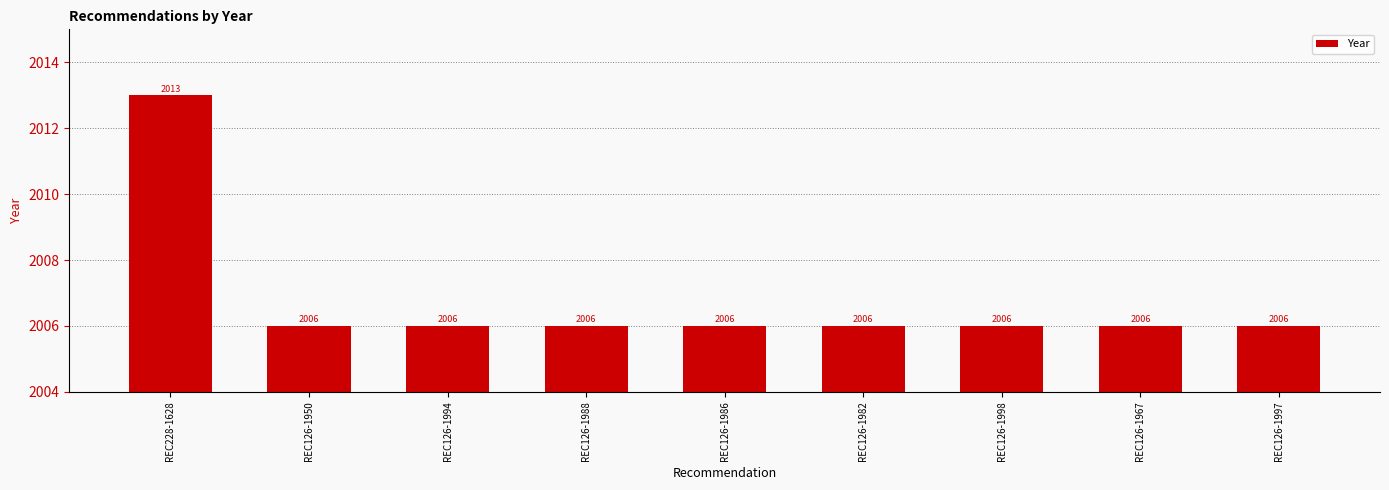

What is the smallest value displayed?

2006